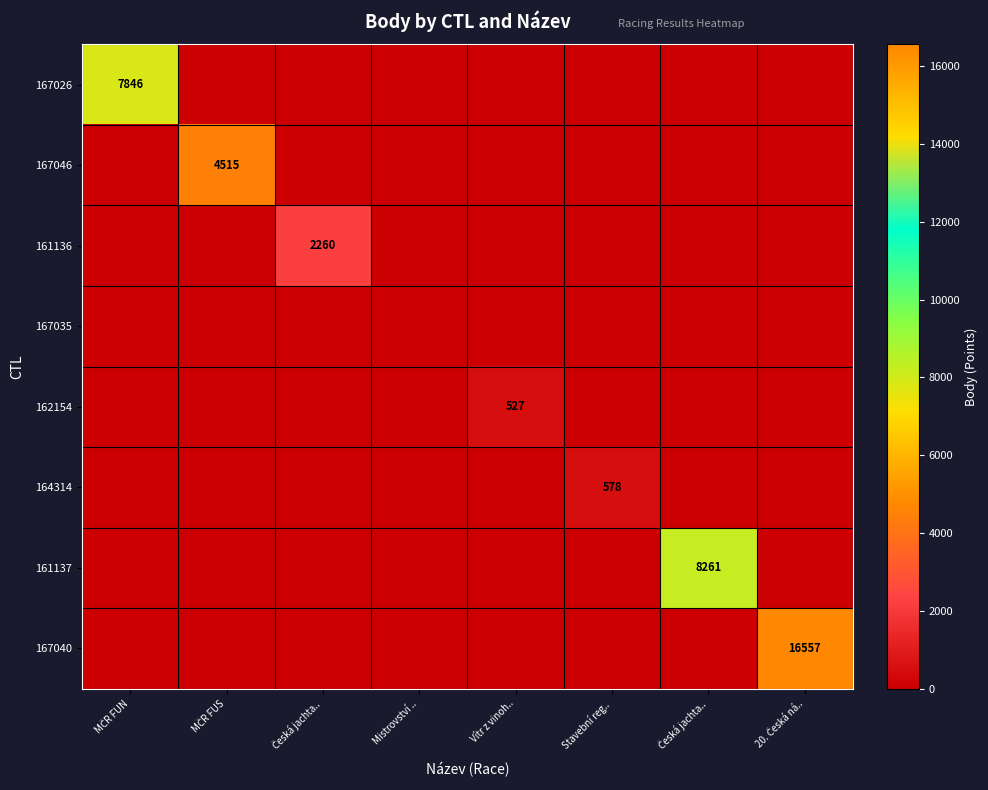

How many categories are shown in the chart?

8